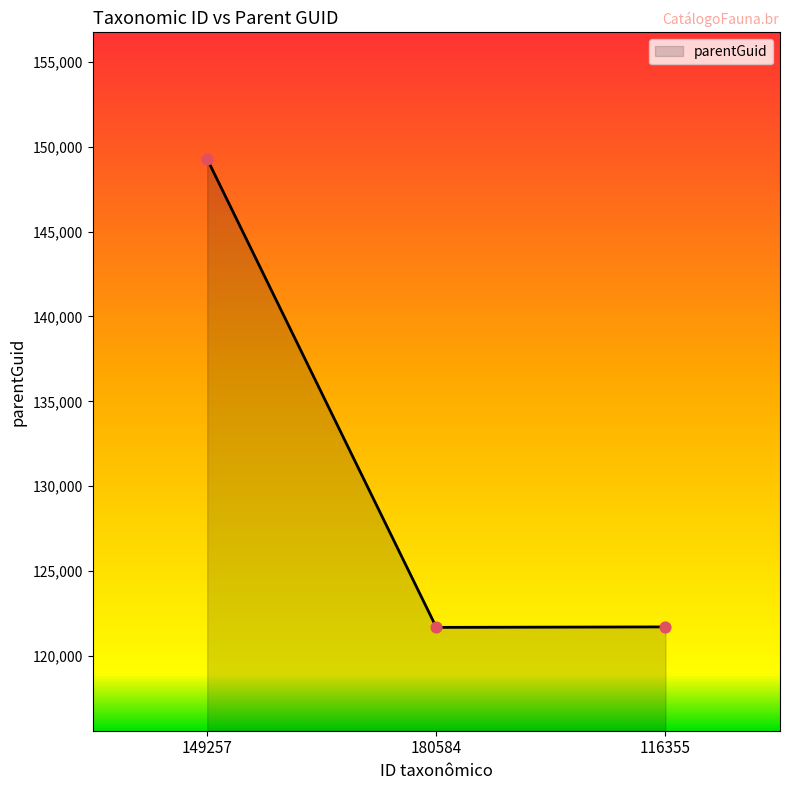

Approximately how many times larger is the value at 149257 compared to 180584?

1.2